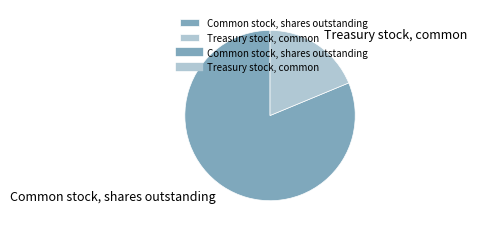

What is the ratio of the value at Common stock, shares outstanding to the value at Treasury stock, common?

4.3